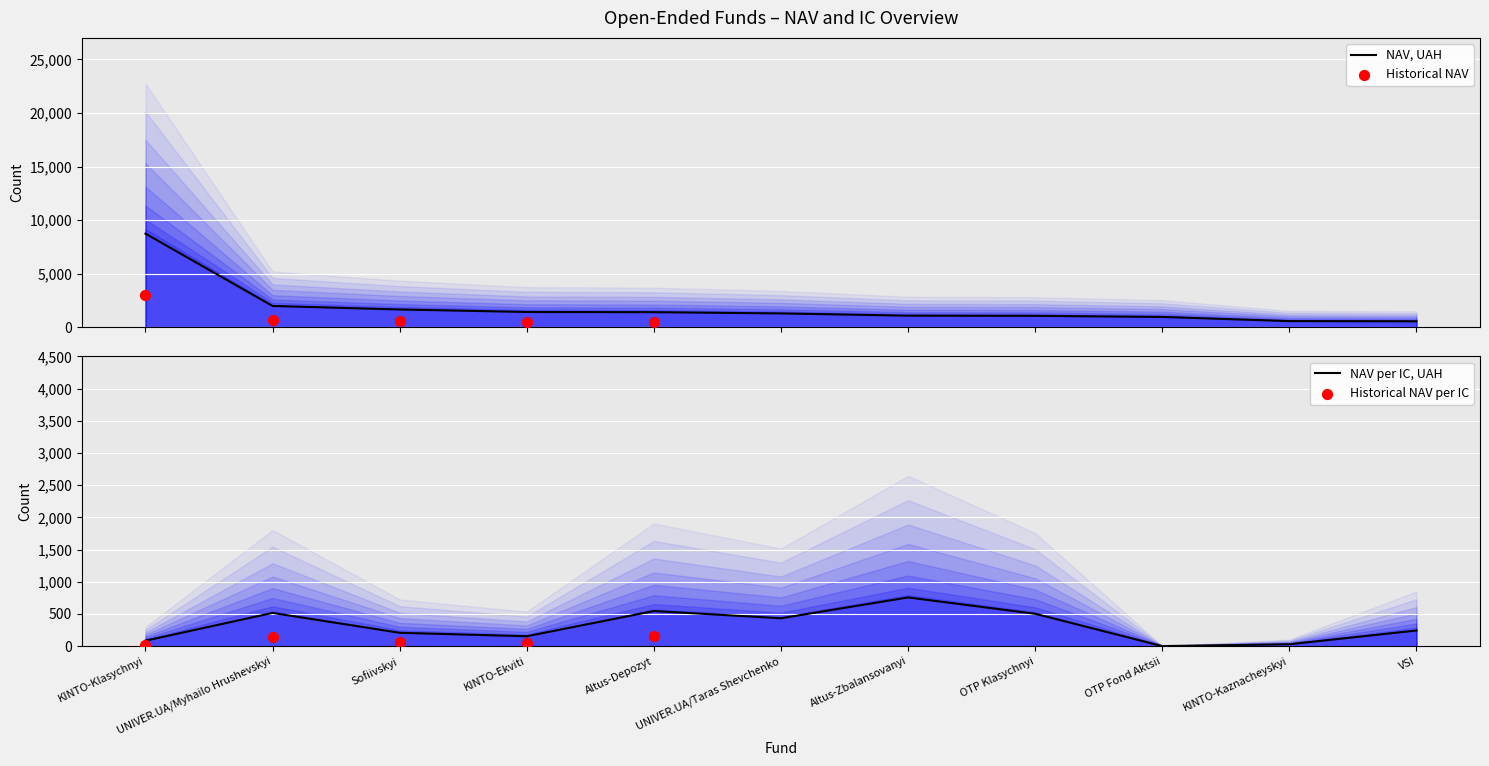

Which series reaches the minimum Y coordinate?

NAV per one IC, UAH